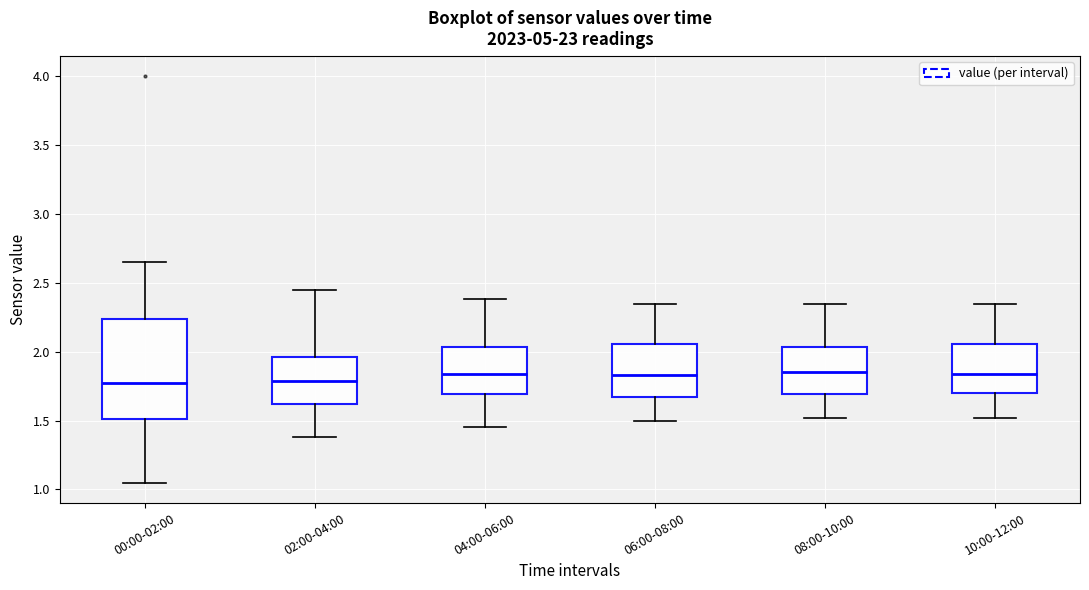

Where is the upper edge of the box for 02:00-04:00 on the y-axis? The values are not printed on the chart, so give them approximately, as read against the axis.

1.95